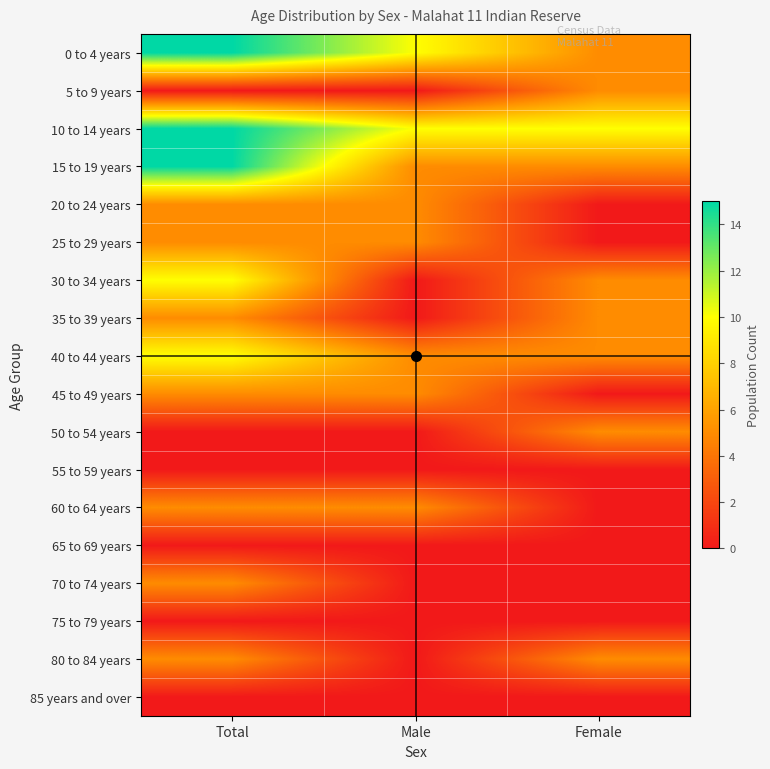

Reading left to right, transcribe all the data shown in this chart.

0 to 4 years: Total=15	Male=10	Female=5
5 to 9 years: Total=0	Male=0	Female=5
10 to 14 years: Total=15	Male=10	Female=10
15 to 19 years: Total=15	Male=5	Female=5
20 to 24 years: Total=5	Male=5	Female=0
25 to 29 years: Total=5	Male=5	Female=0
30 to 34 years: Total=10	Male=0	Female=5
35 to 39 years: Total=5	Male=0	Female=5
40 to 44 years: Total=10	Male=5	Female=5
45 to 49 years: Total=5	Male=5	Female=0
50 to 54 years: Total=0	Male=0	Female=5
55 to 59 years: Total=0	Male=0	Female=0
60 to 64 years: Total=5	Male=5	Female=0
65 to 69 years: Total=0	Male=0	Female=0
70 to 74 years: Total=5	Male=0	Female=0
75 to 79 years: Total=0	Male=0	Female=0
80 to 84 years: Total=5	Male=0	Female=5
85 years and over: Total=0	Male=0	Female=0